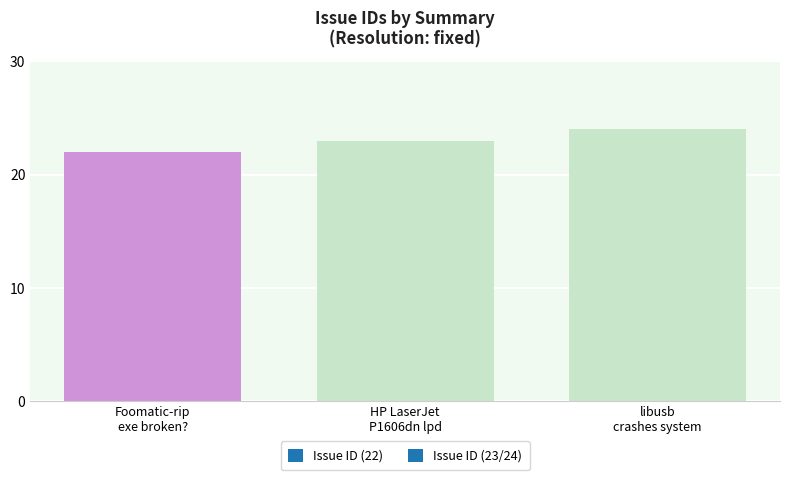

What is the value of the 3rd bar from the left?

24